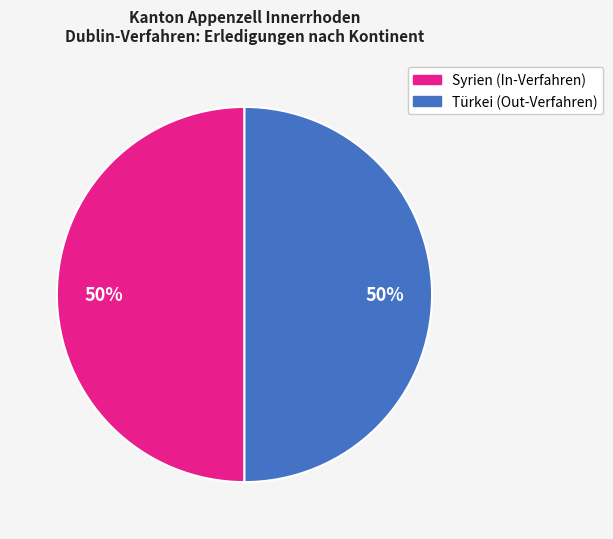

To the nearest percent, what is the average slice percentage?

50%